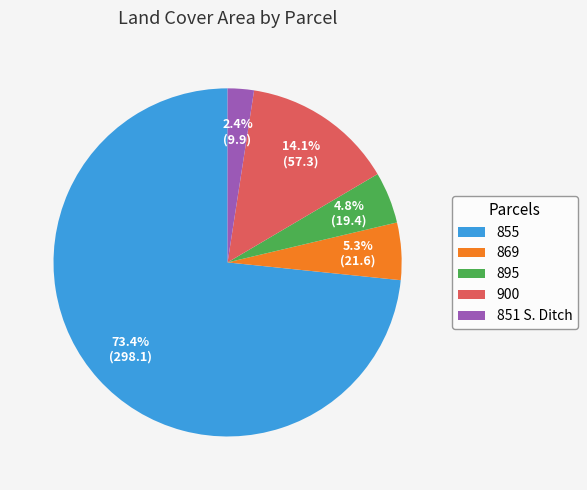

What is the largest slice in the pie chart?

855